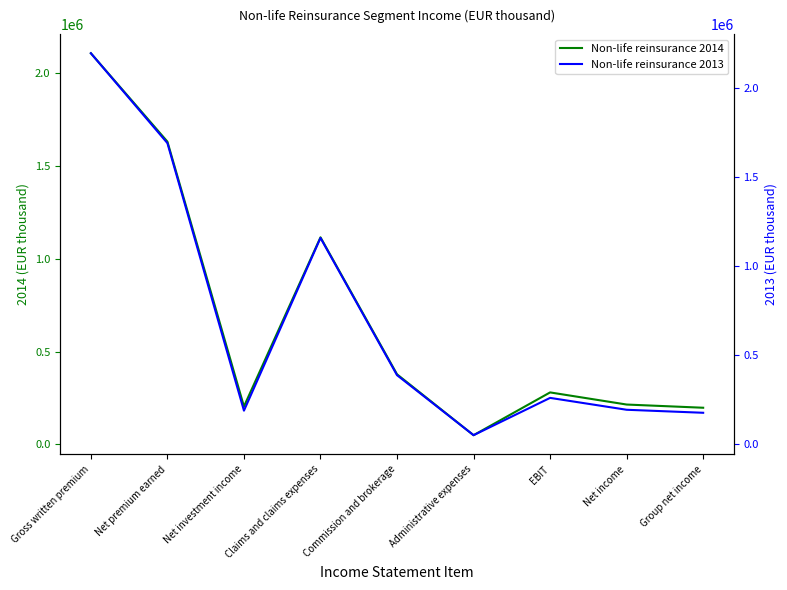

What is the maximum value for Non-life reinsurance 2014?

2107764